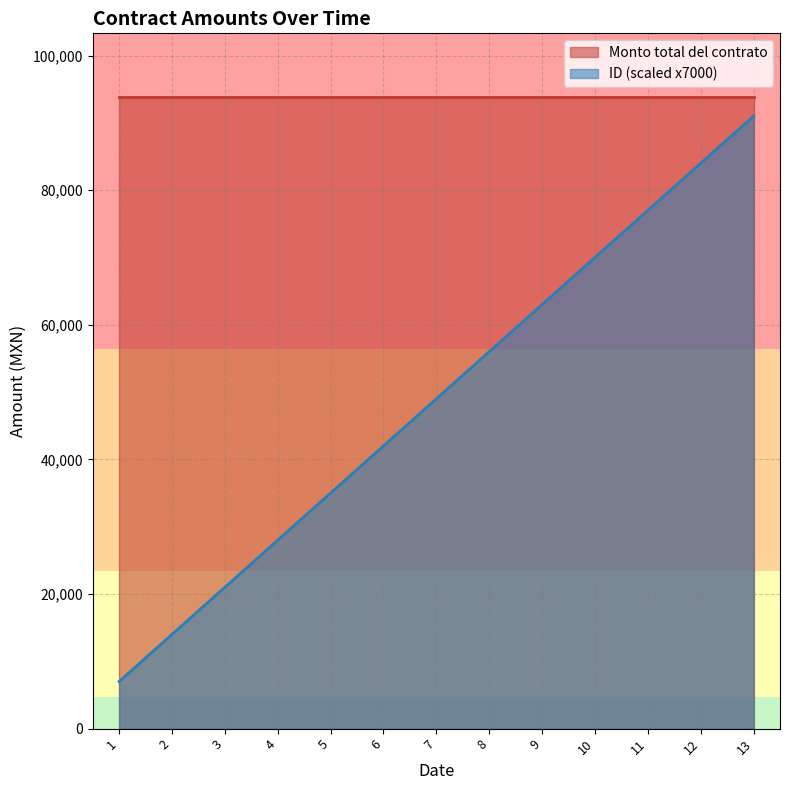

How many data points does each series have?

13